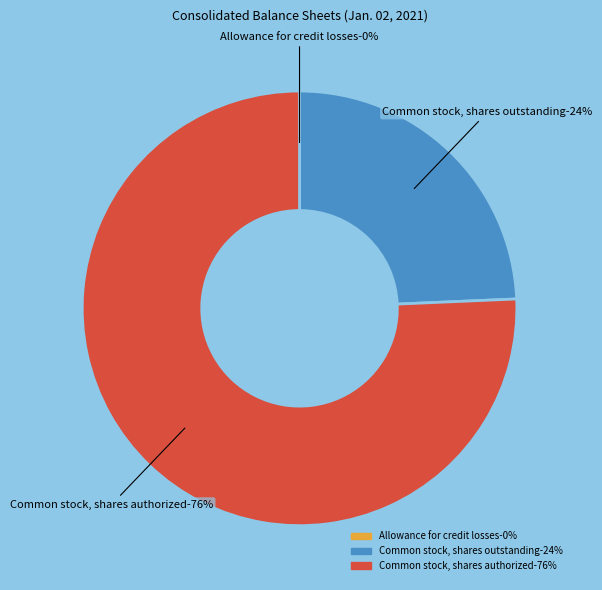

Which slice is the largest?

Common stock, shares authorized